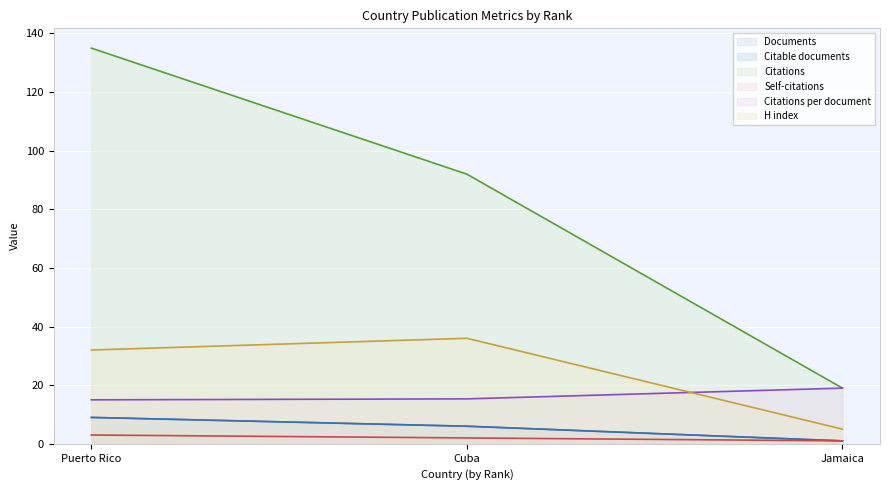

At which label is Citations closest to 77?

Cuba